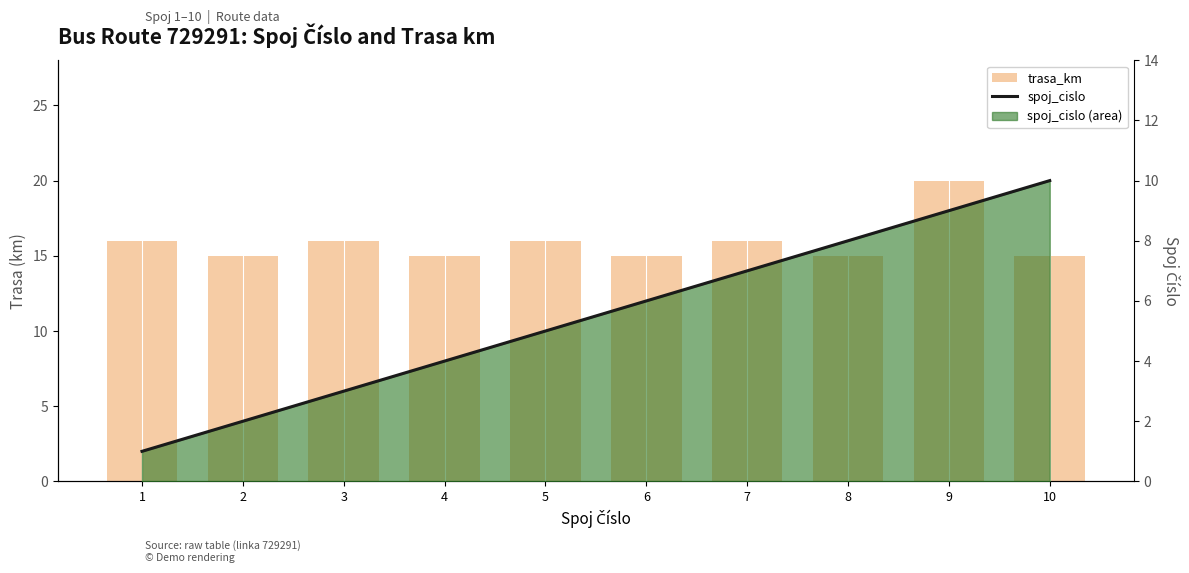

What is the difference between the maximum and minimum values in the trasa_km series?

5